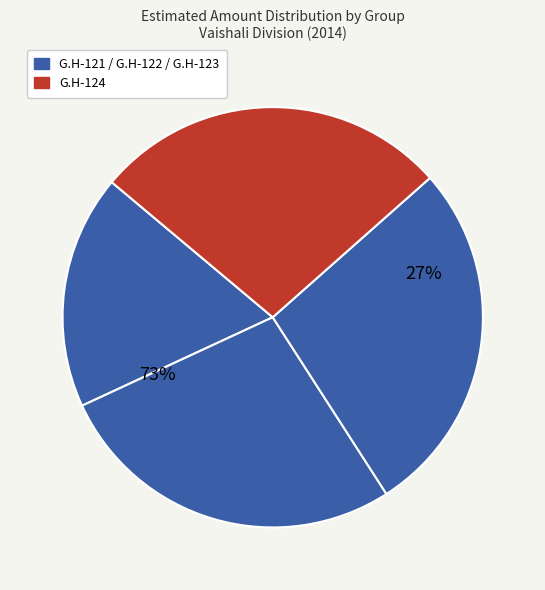

How much of the chart is everything except G.H-123?

72.6%